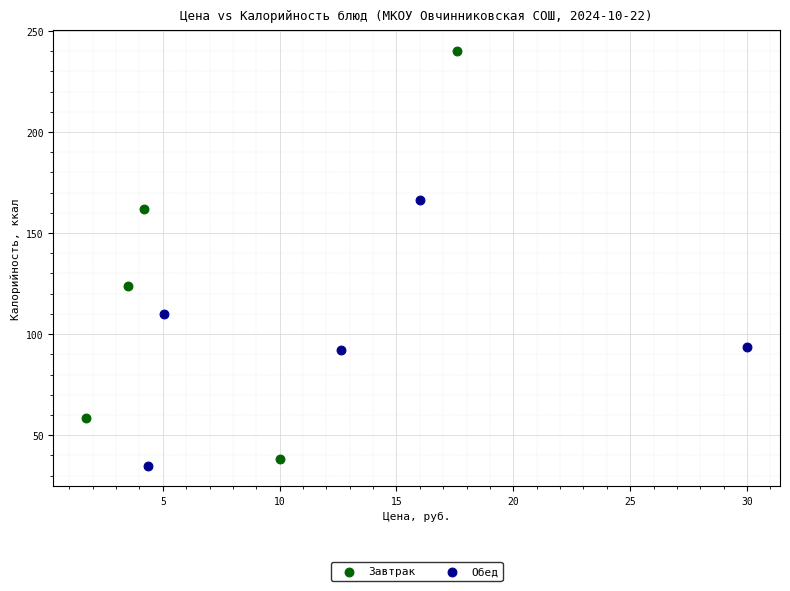

Which series contains the highest Y value?

Завтрак